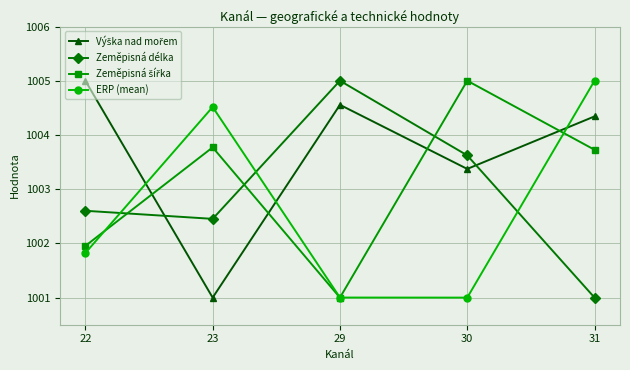

At which label is Zeměpisná délka closest to 1003?

22